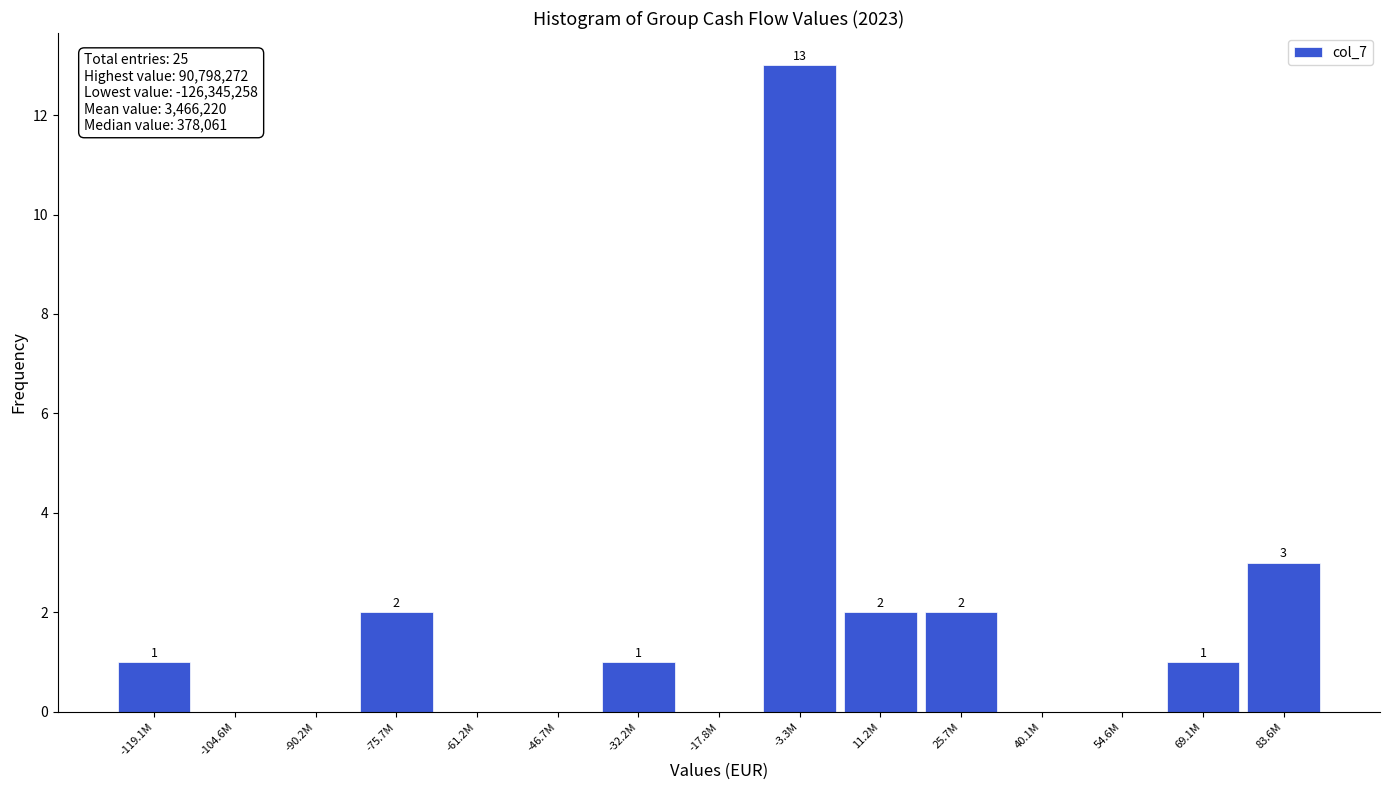

Reading left to right, what are all the values shown in this chart?

-119.1M=1	-104.6M=0	-90.2M=0	-75.7M=2	-61.2M=0	-46.7M=0	-32.2M=1	-17.8M=0	-3.3M=13	11.2M=2	25.7M=2	40.1M=0	54.6M=0	69.1M=1	83.6M=3